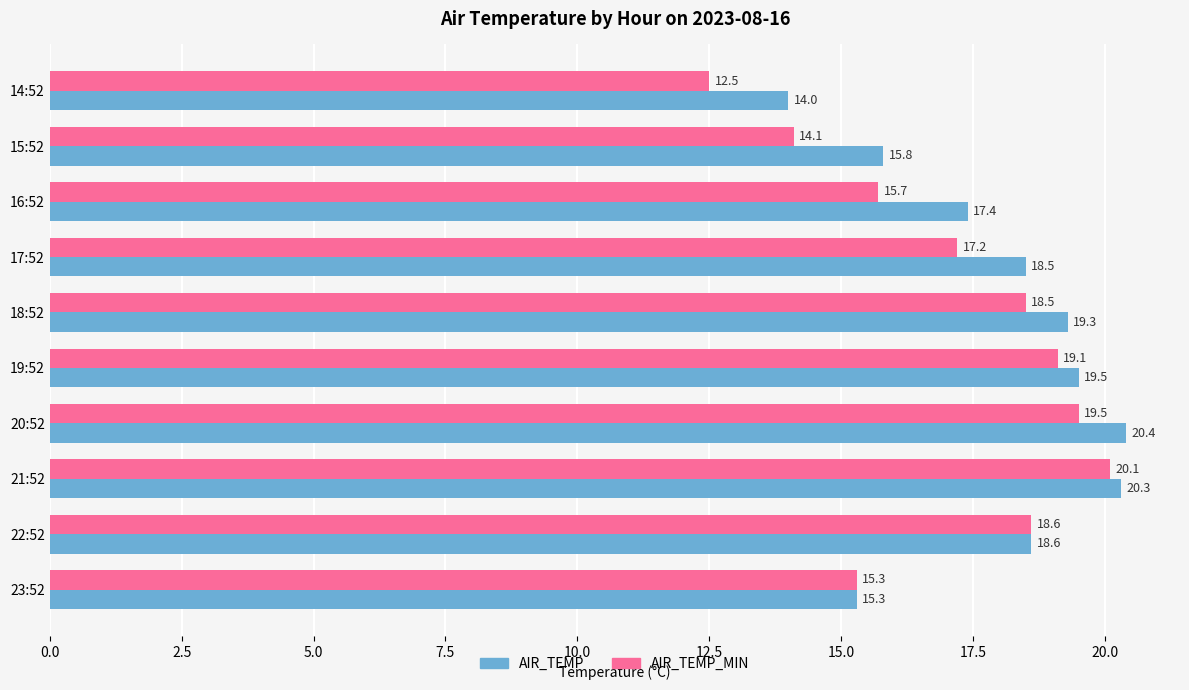

List the labels in order of AIR_TEMP_MIN value, largest first.

21:52, 20:52, 19:52, 22:52, 18:52, 17:52, 16:52, 23:52, 15:52, 14:52